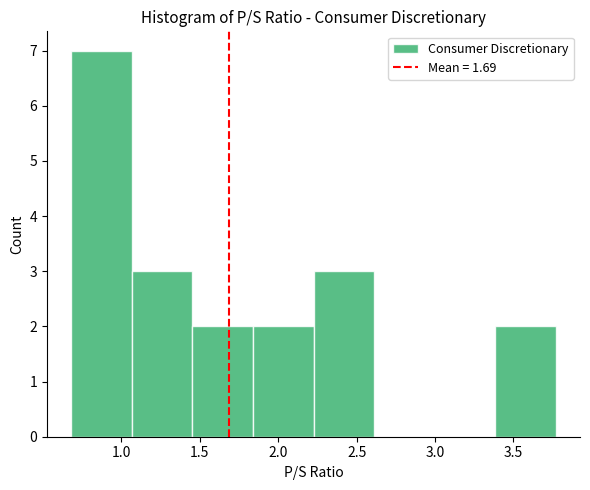

How tall is the bar that spans 3.40 to 3.75 on the x-axis? Neither the bar edges nor the heights are printed on the chart, so give them approximately, as read against the axes.

2